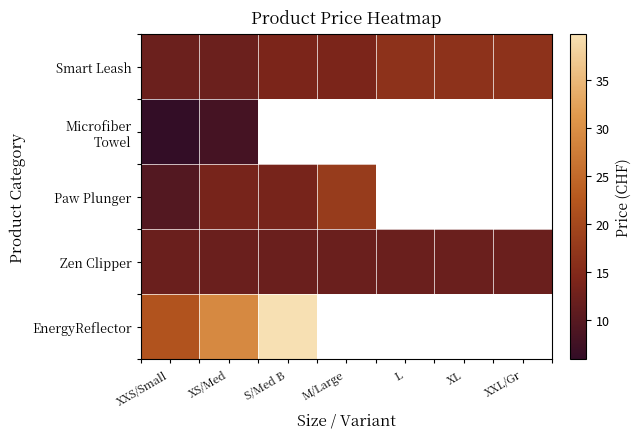

What is the maximum value shown in the chart?

39.8